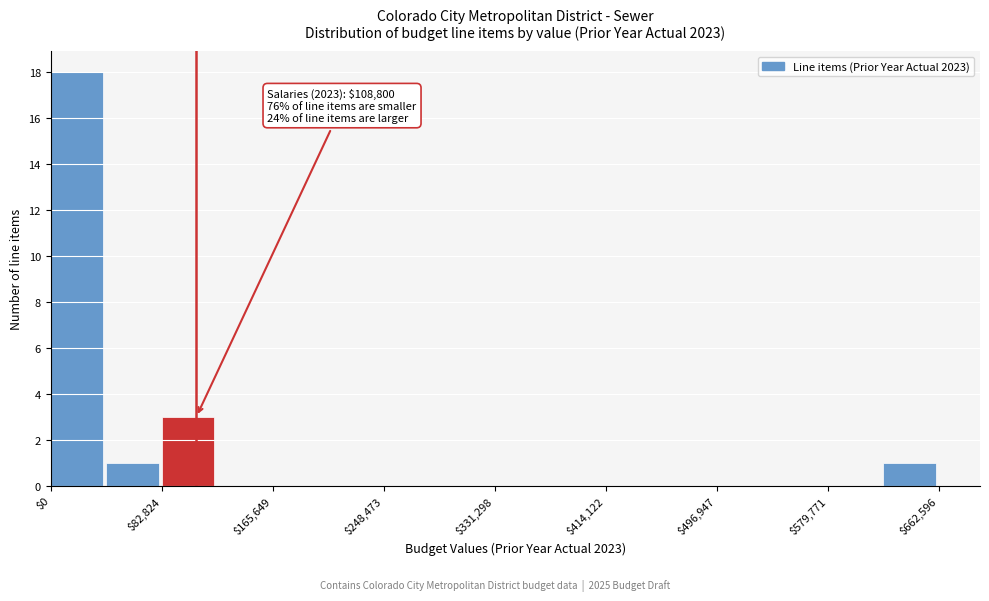

Which range on the x-axis has the tallest bar?

0 to 40000